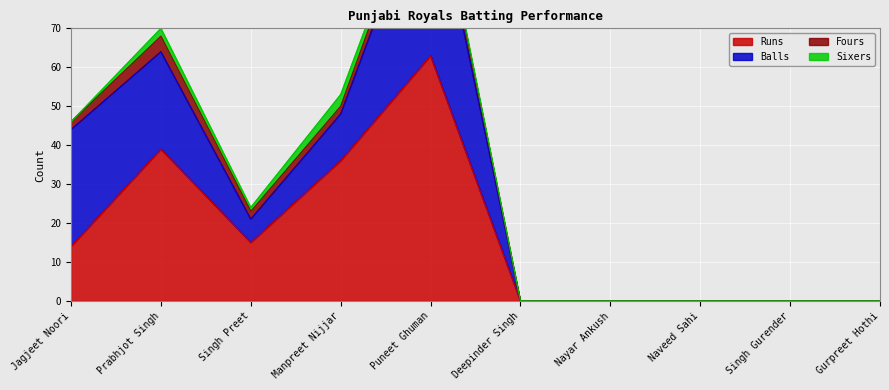

At which category does Fours reach its first local peak?

Prabhjot Singh